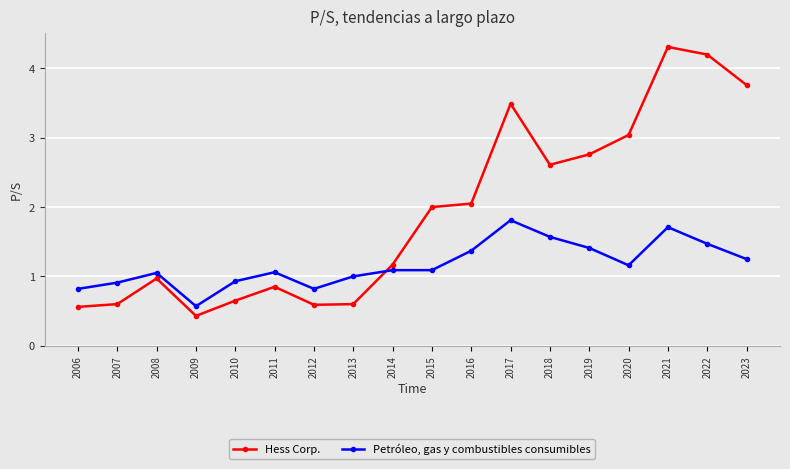

What is the value of the Hess Corp. point at the 18th from the left?

3.8